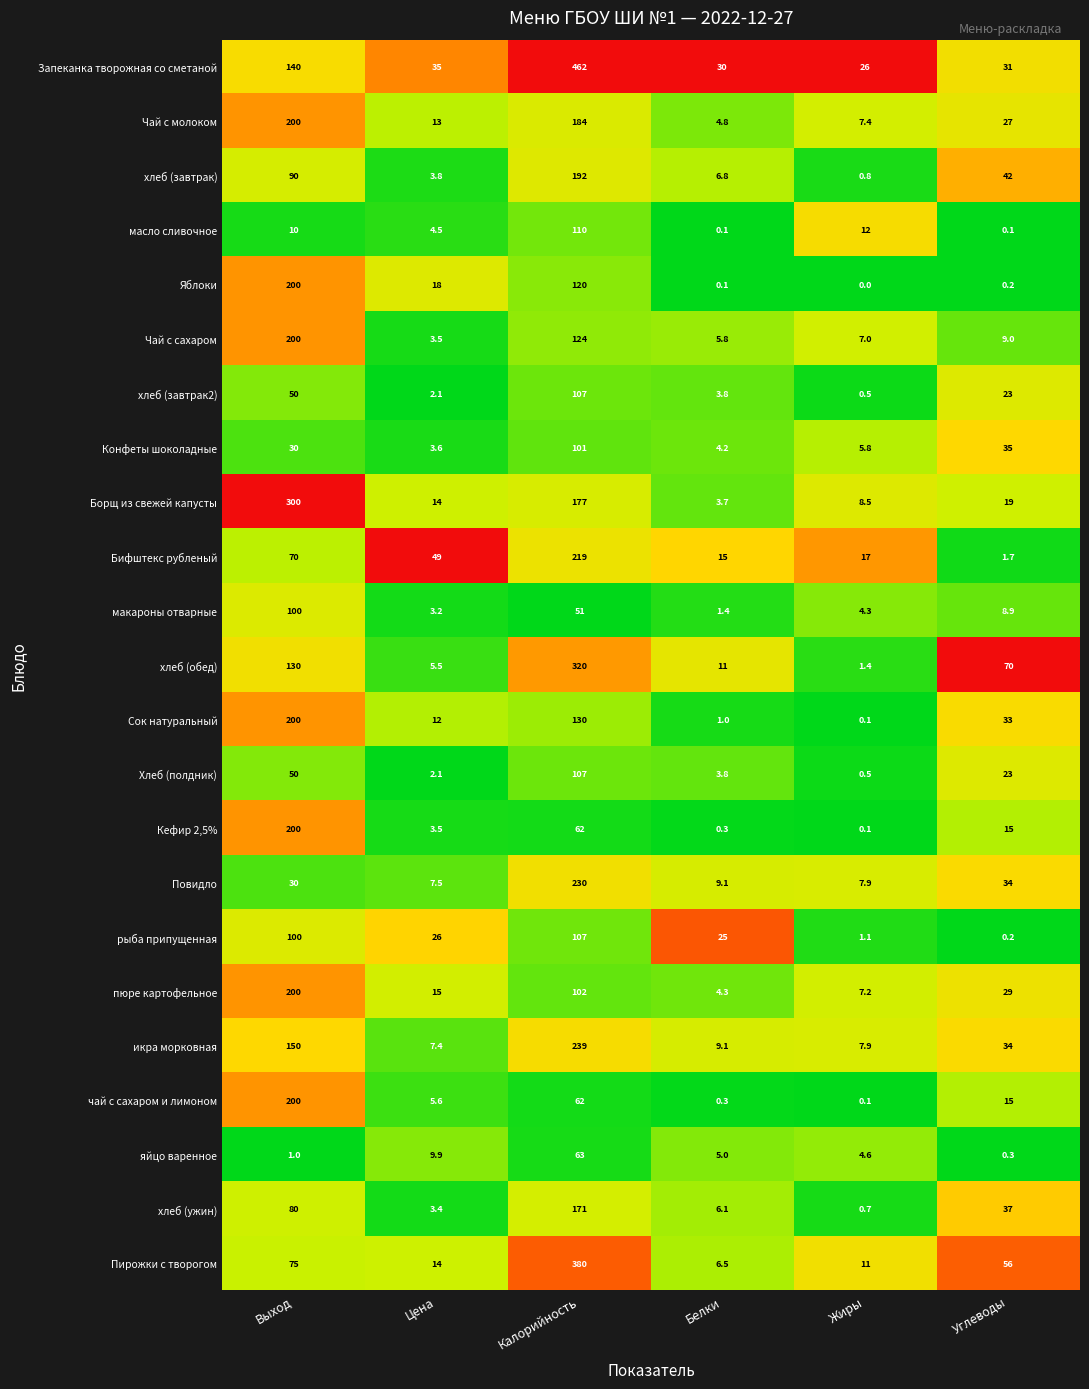

What is the spread (max minus min) of values at Выход?

299.0